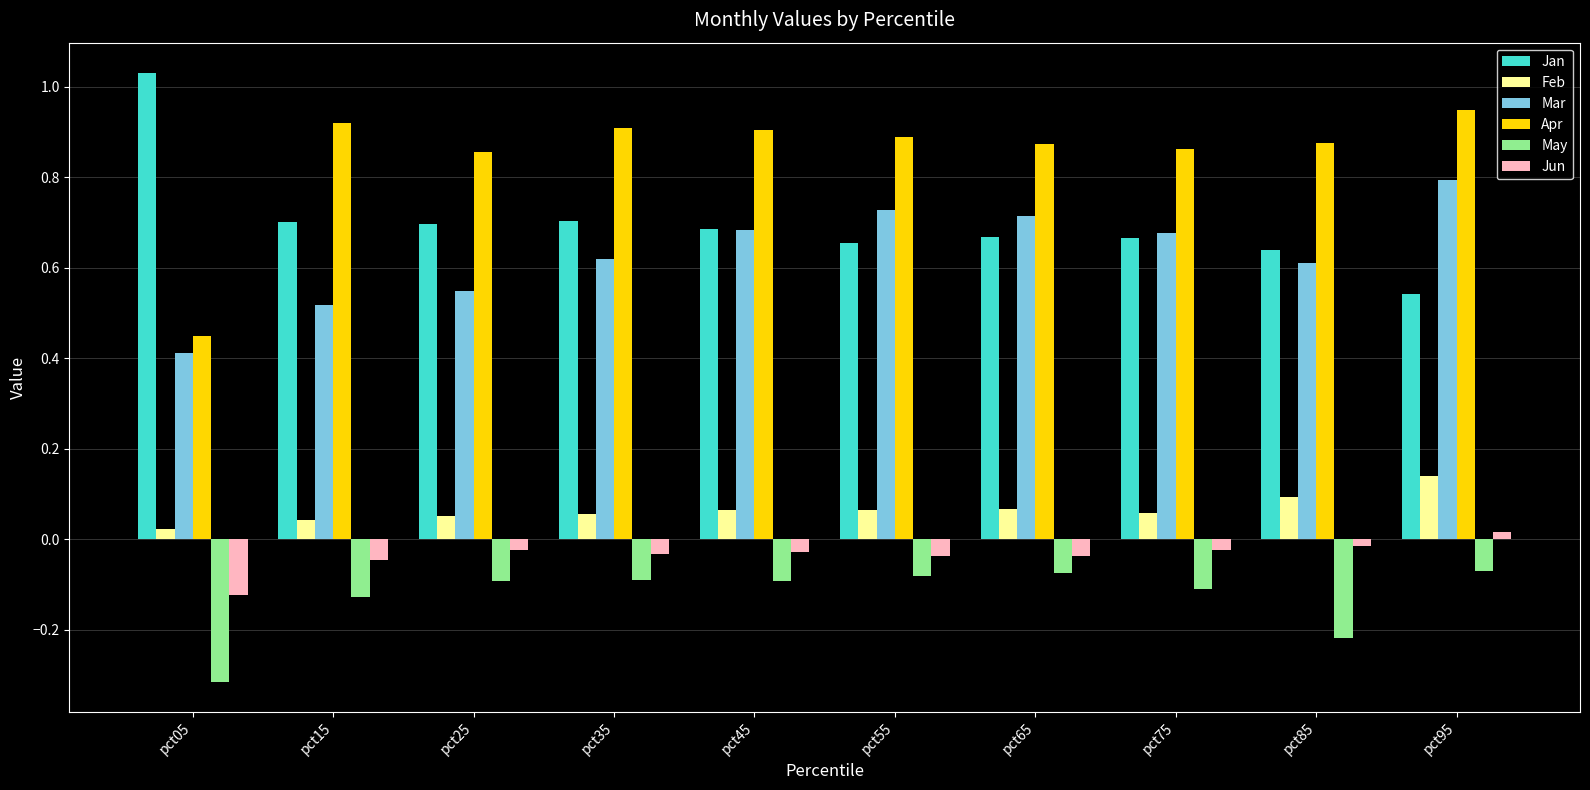

The Feb series shows 0.1 at pct55. True or false?

True